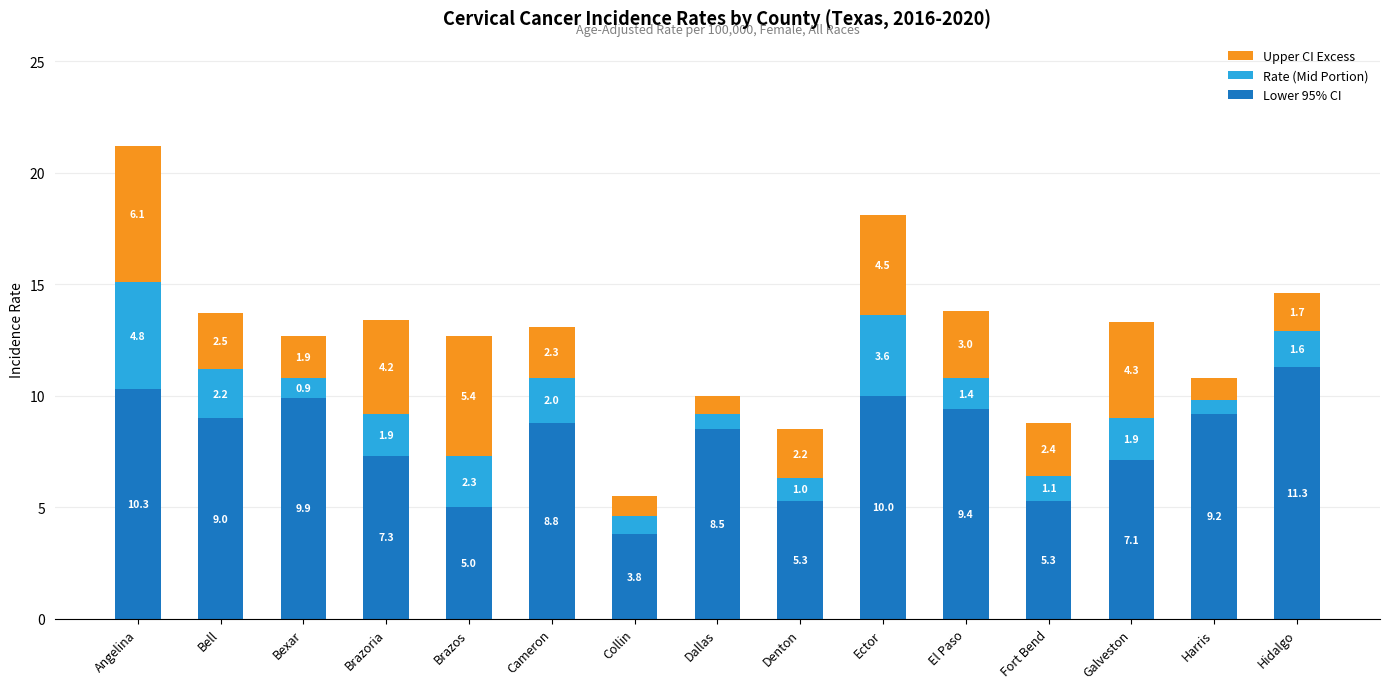

The Lower 95% CI series shows 9.9 at Bexar. True or false?

True